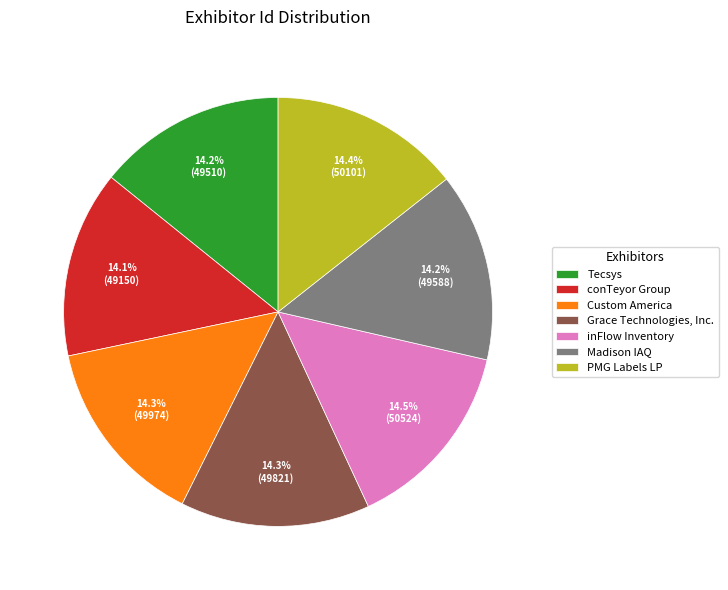

Does any single category account for the majority?

No